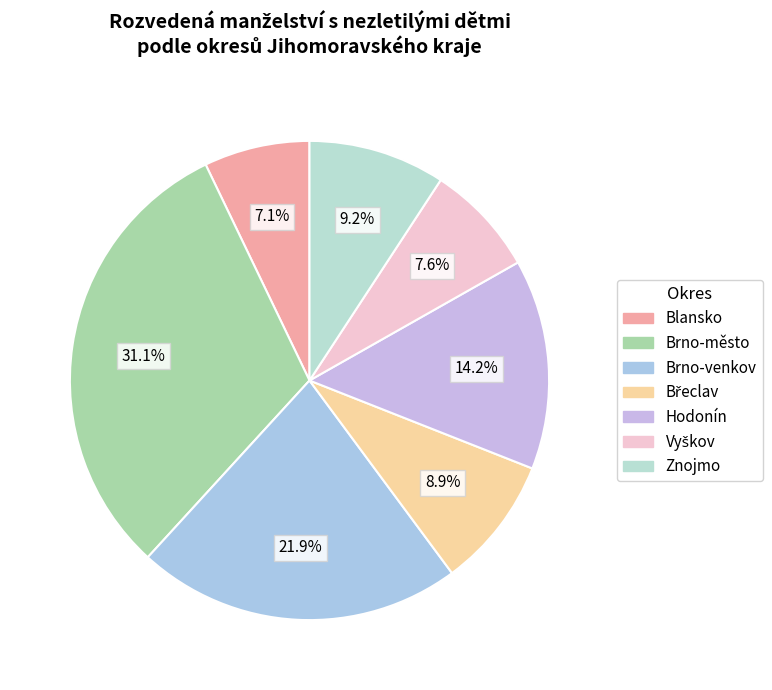

Rank the categories by value from lowest to highest.

Blansko, Vyškov, Břeclav, Znojmo, Hodonín, Brno-venkov, Brno-město